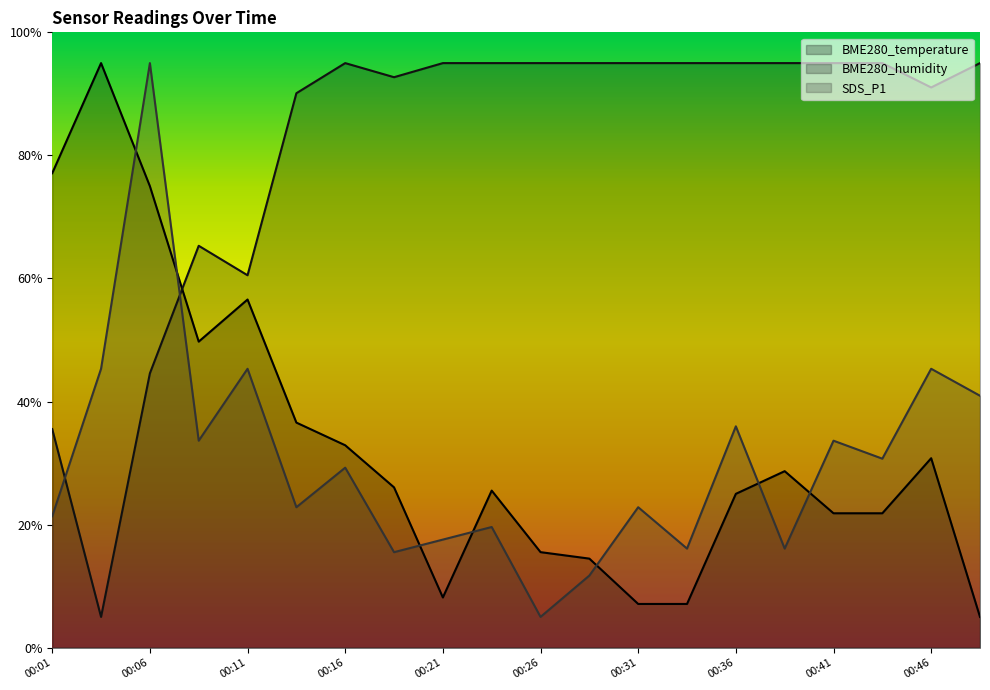

What is the difference between the highest and lowest values at 00:01?

55.7